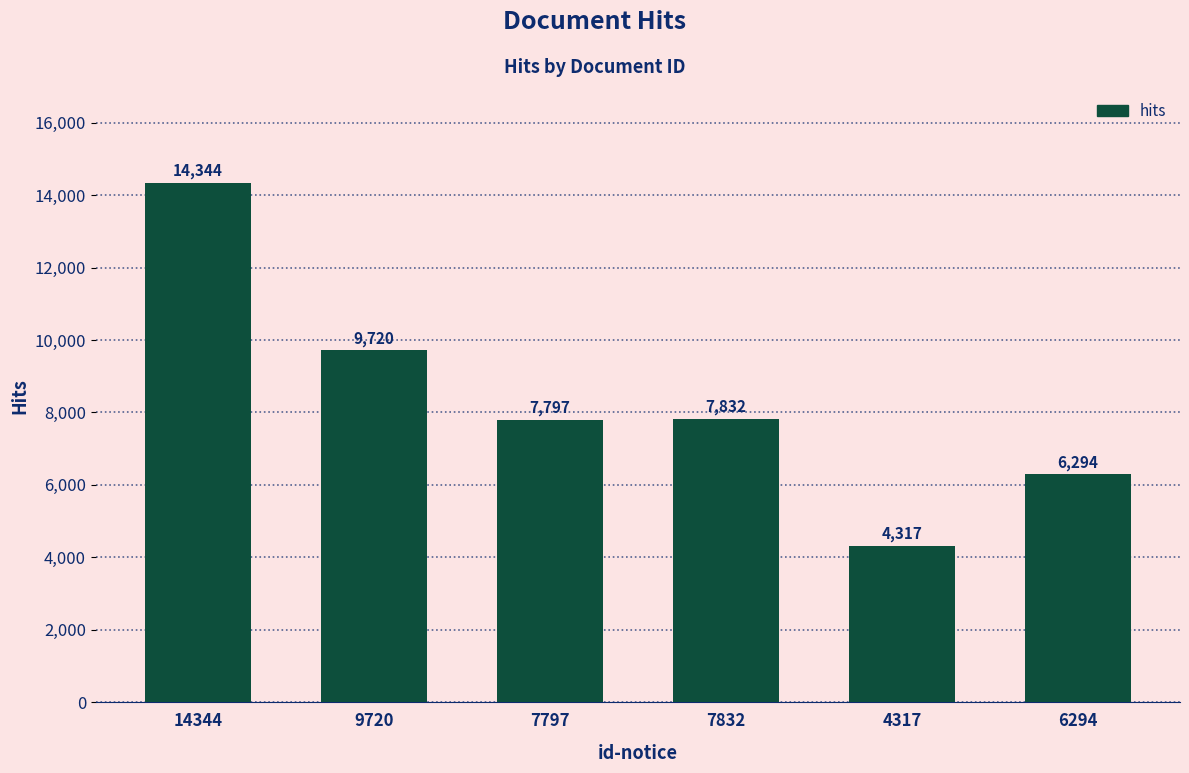

What is the difference between the second highest and minimum values?

5403